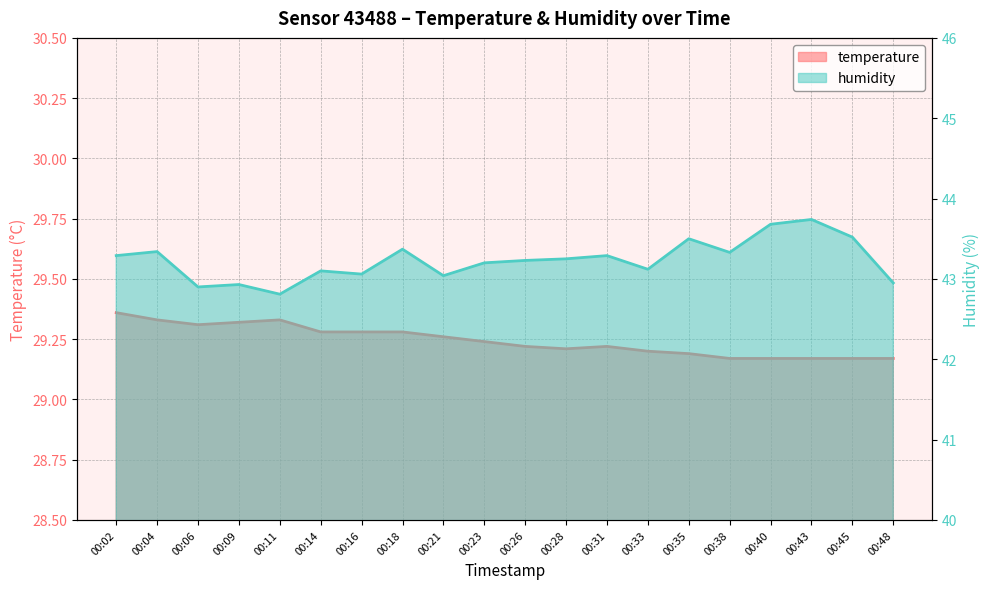

Reading left to right, what are all the values shown in this chart?

temperature: 29.4	29.3	29.3	29.3	29.3	29.3	29.3	29.3	29.3	29.2	29.2	29.2	29.2	29.2	29.2	29.2	29.2	29.2	29.2	29.2
humidity: 43.3	43.3	42.9	42.9	42.8	43.1	43.1	43.4	43.0	43.2	43.2	43.2	43.3	43.1	43.5	43.3	43.7	43.7	43.5	43.0